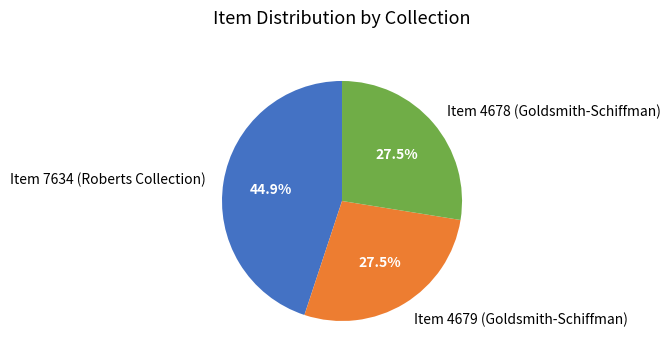

Does Item 4678 (Goldsmith-Schiffman) represent more than half of the total?

No